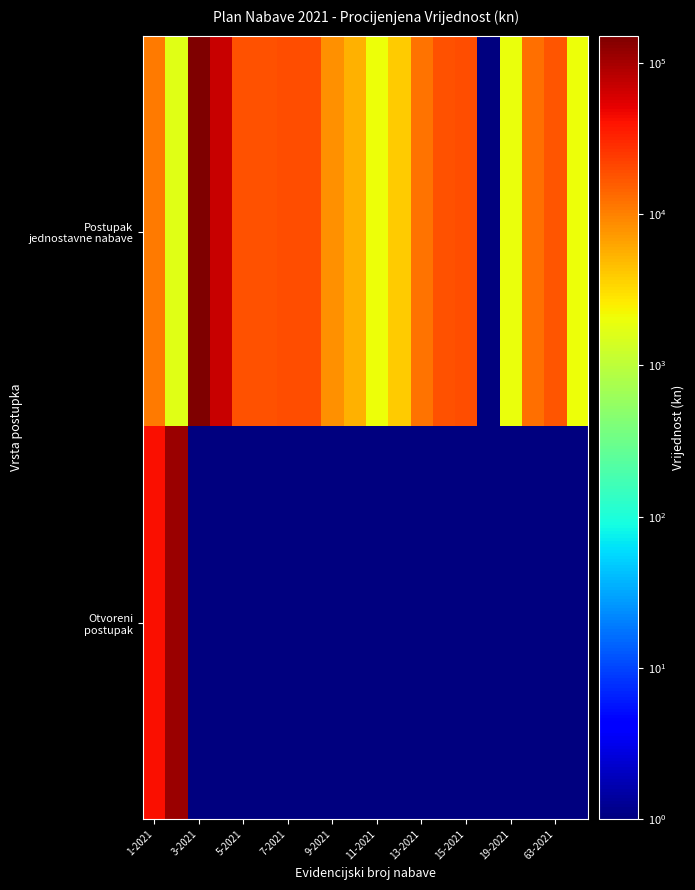

At how many categories does at least one series exceed 77931?

2